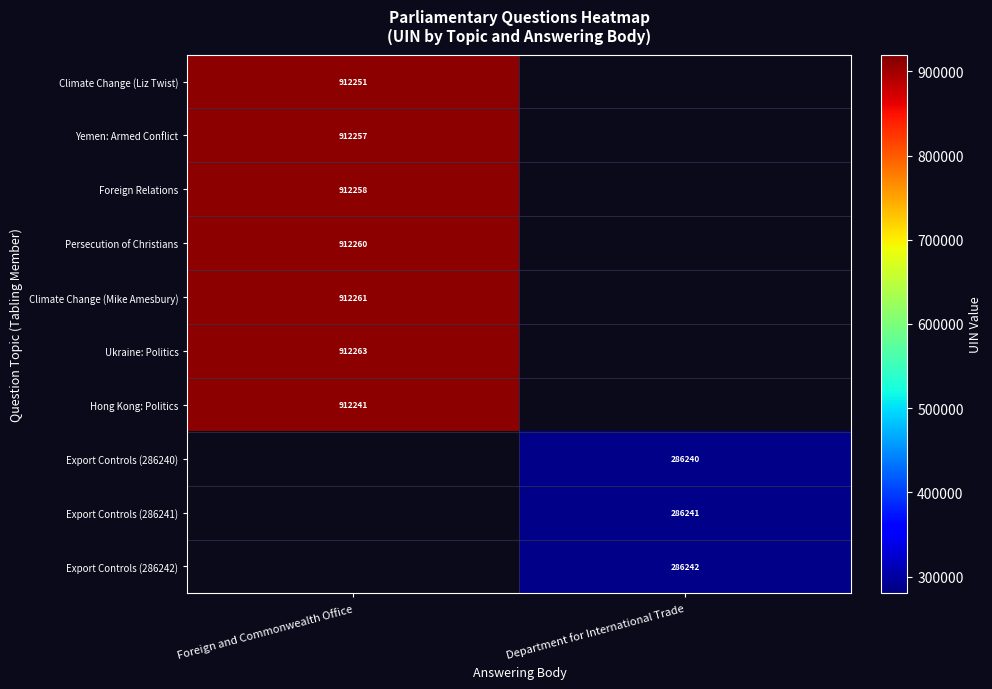

Between Department for International Trade and Foreign and Commonwealth Office, which is larger?

Foreign and Commonwealth Office